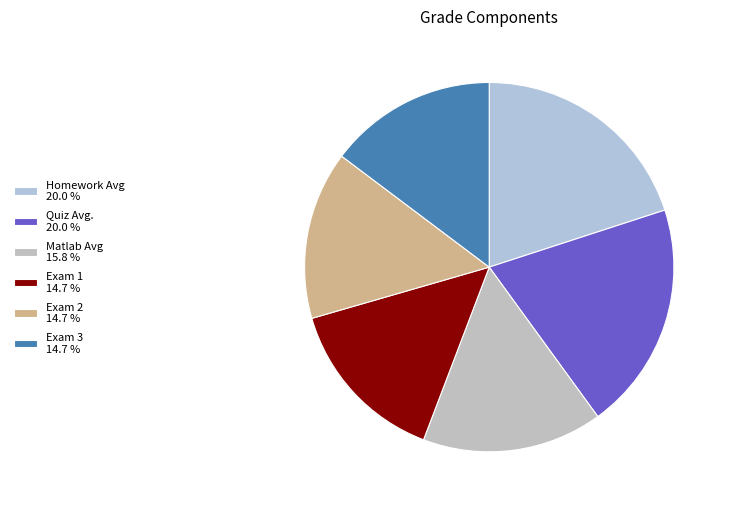

Does Homework Avg represent more than half of the total?

No